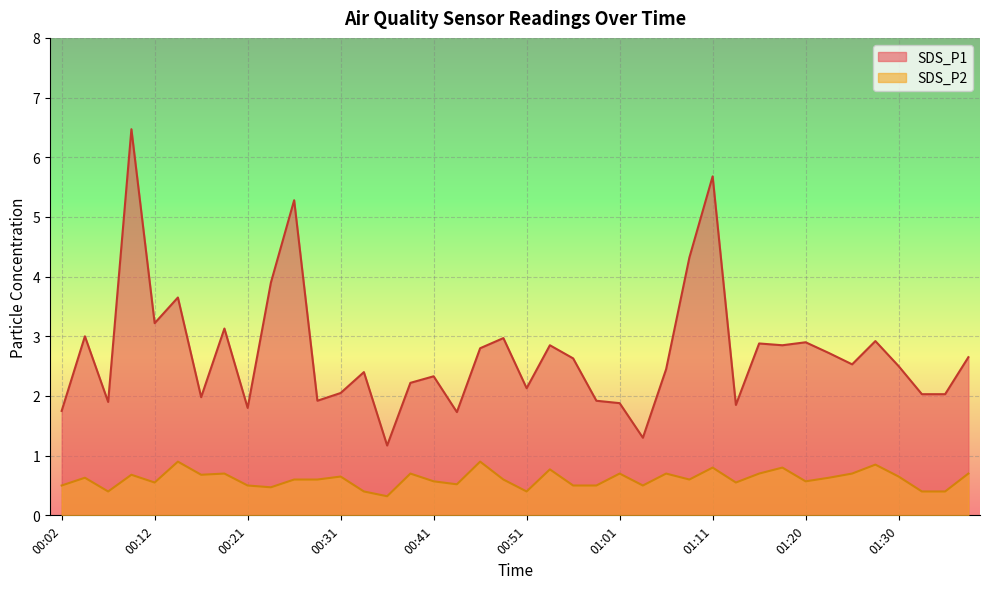

What is the total value across all series at 00:21?

2.3